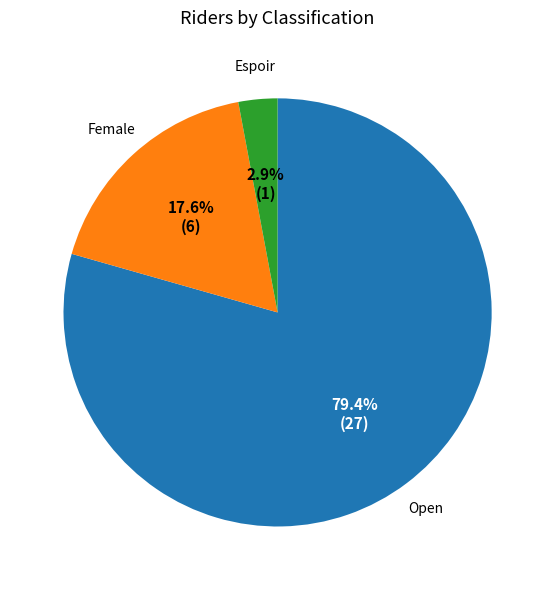

Which slice is the smallest?

Espoir